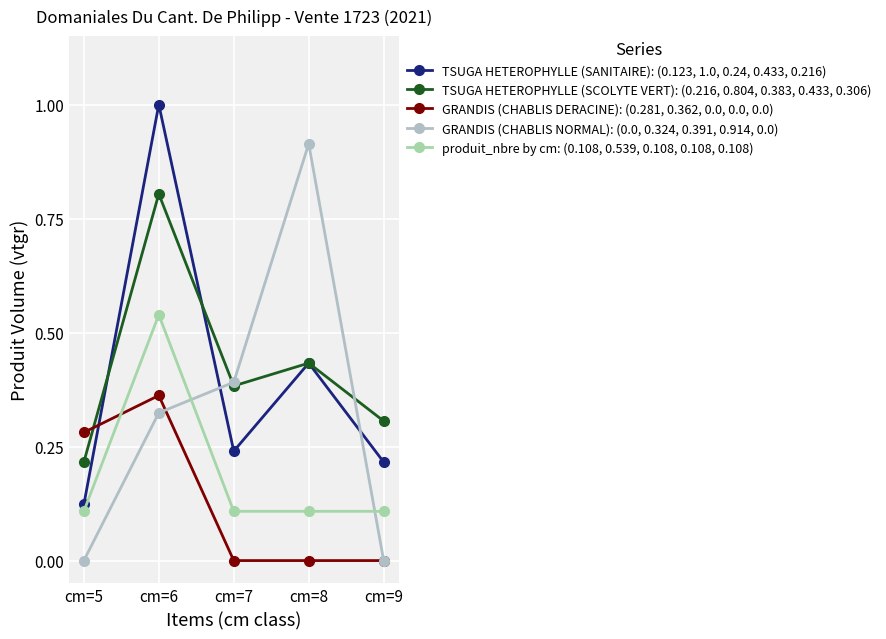

How many lines are shown in the chart?

5